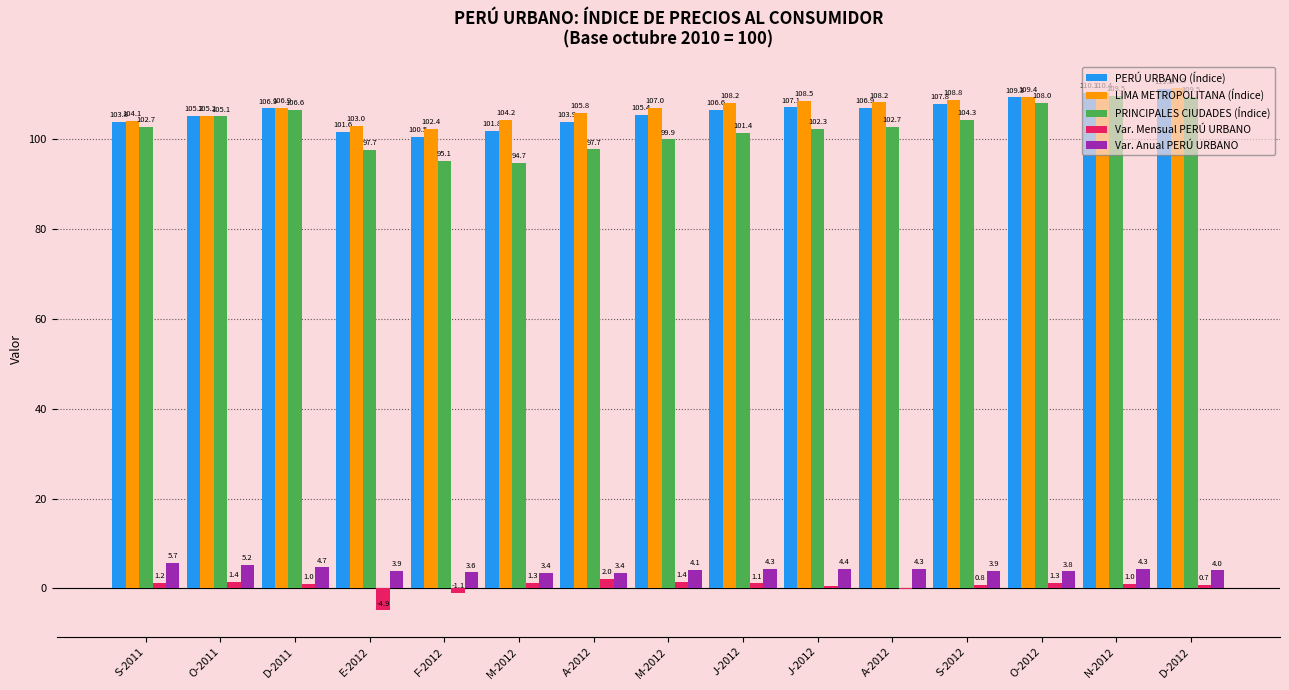

True or false: PERÚ URBANO (Índice) has a value of 23.2 at N-2012.

False